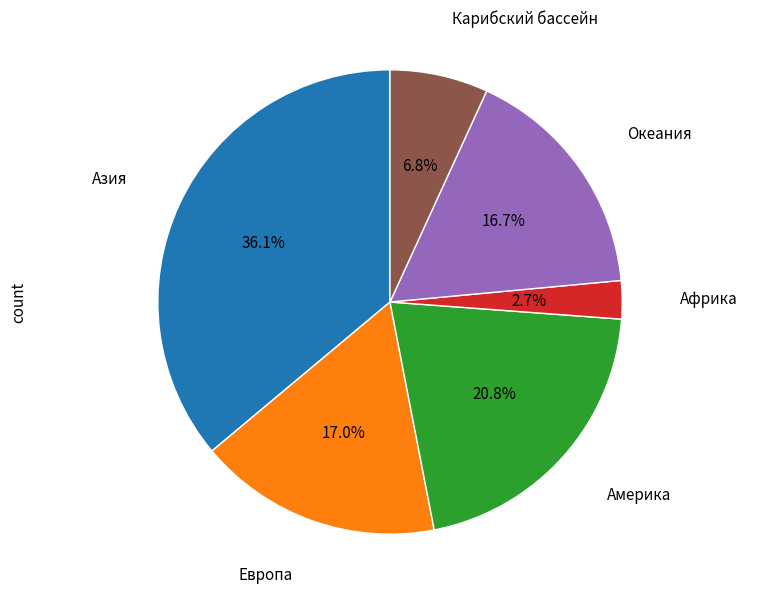

Does any single category account for the majority?

No